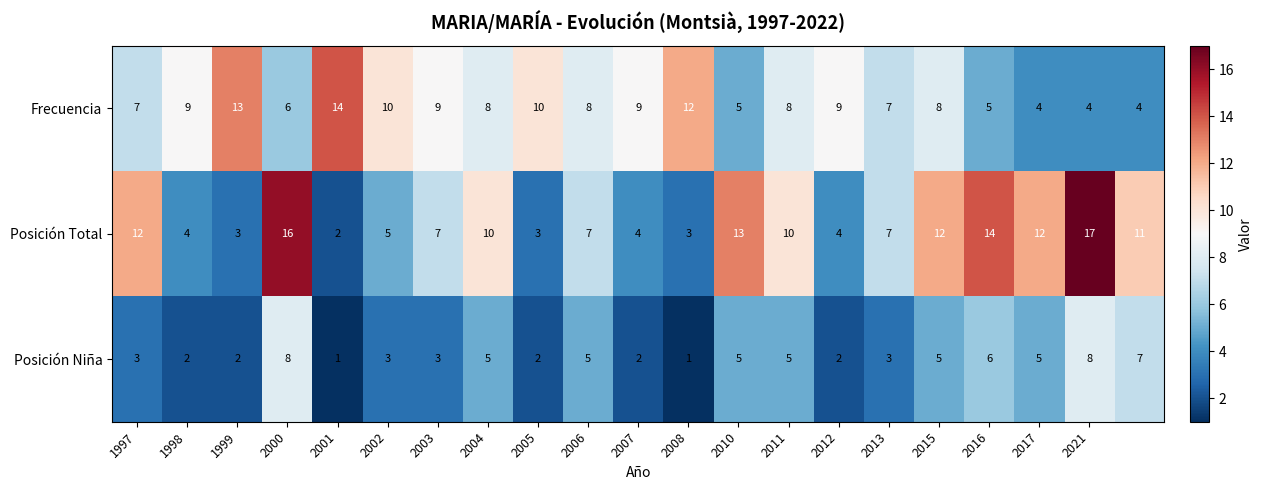

List the series in order of their peak value, highest first.

Posición Total, Frecuencia, Posición Niña